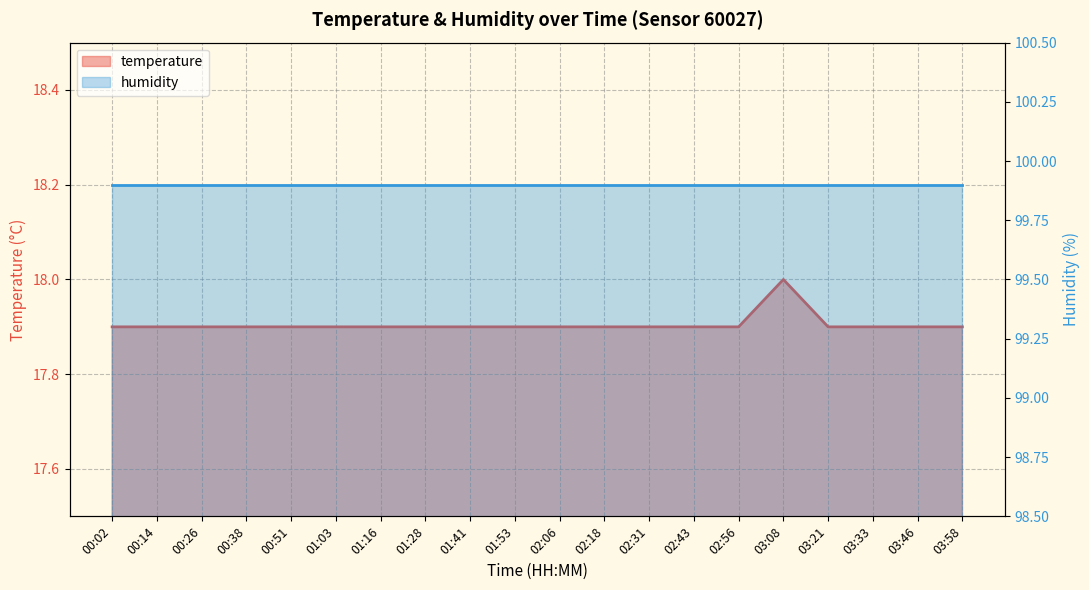

The value at 02:18 is 17.9. True or false?

True